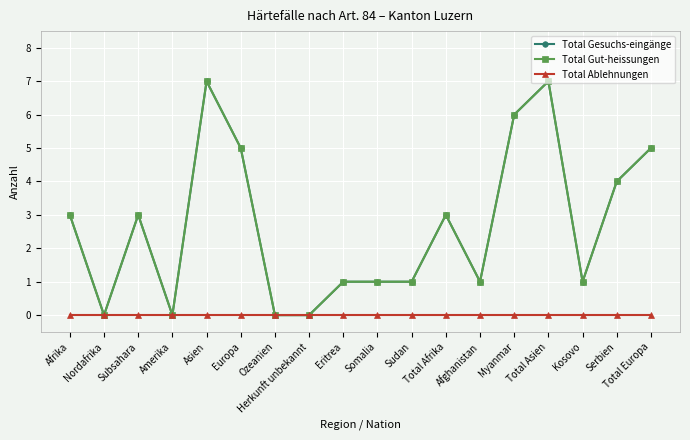

Which series has the largest total across all categories?

Total Gesuchs-eingänge